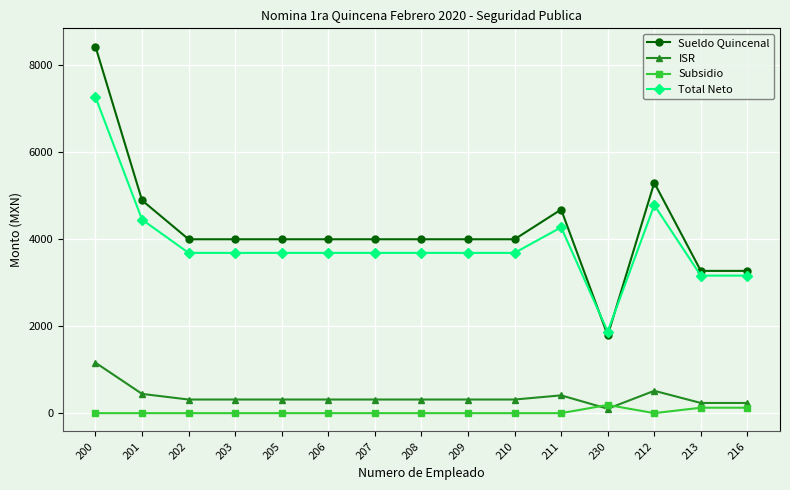

Is the value of Subsidio at 200 greater than the value of Sueldo Quincenal at 210?

No